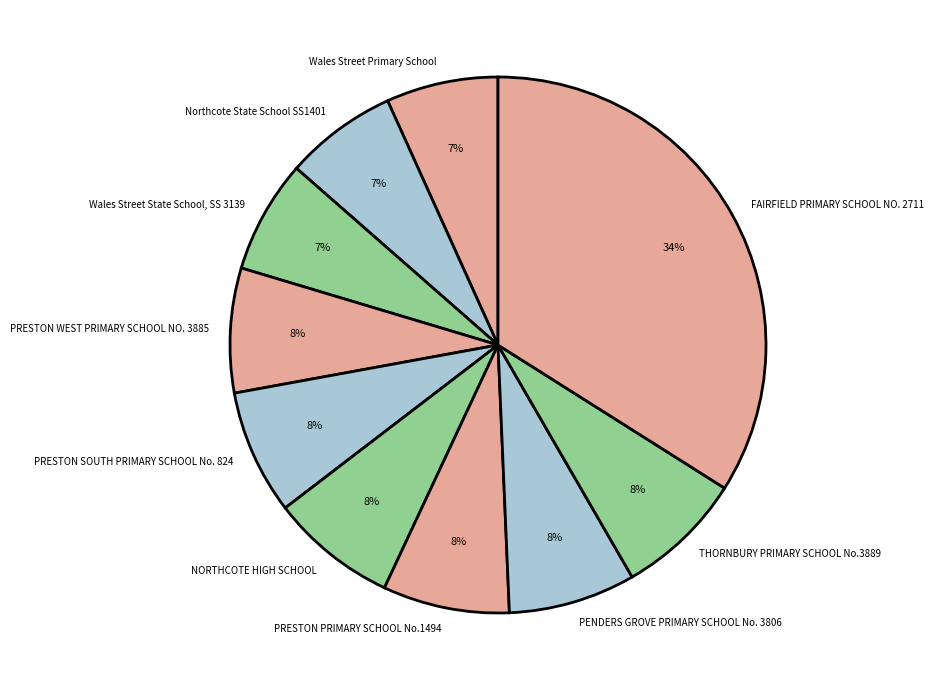

Approximately how many times larger is the value at Northcote State School SS1401 compared to FAIRFIELD PRIMARY SCHOOL NO. 2711?

0.2